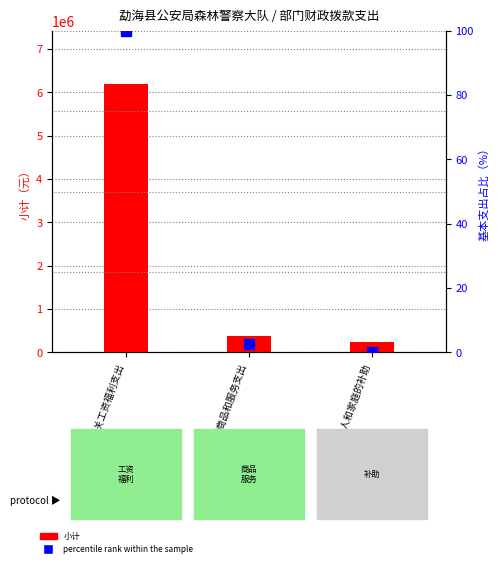

Between 机关工资福利支出 and 对个人和家庭的补助, which series saw the biggest shift?

小计